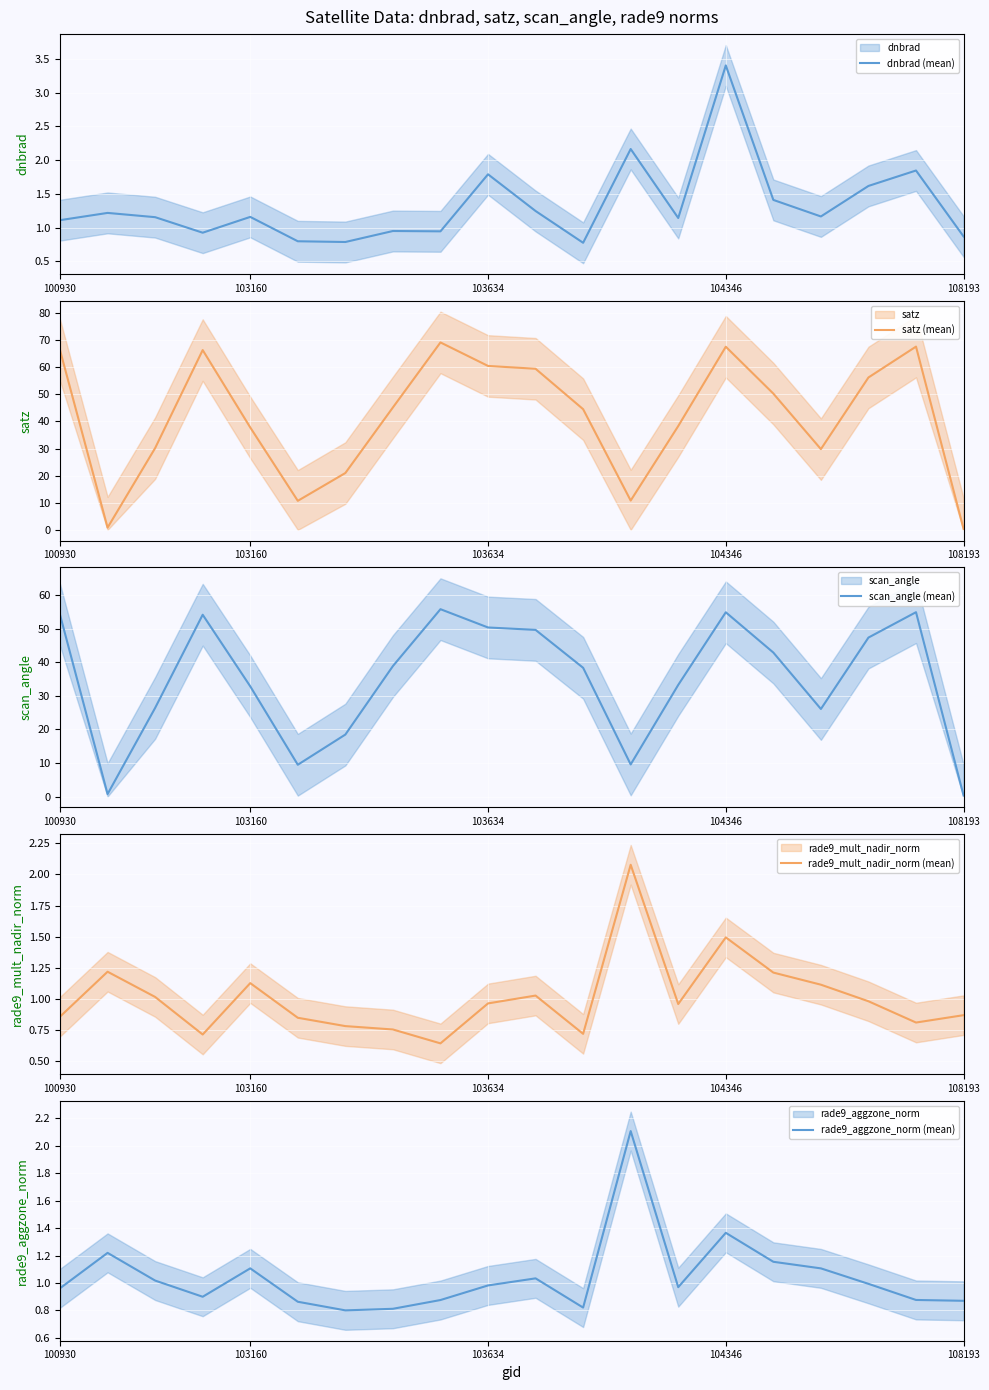

True or false: rade9_mult_nadir_norm (mean) has a value of 1.5 at 104346.

True